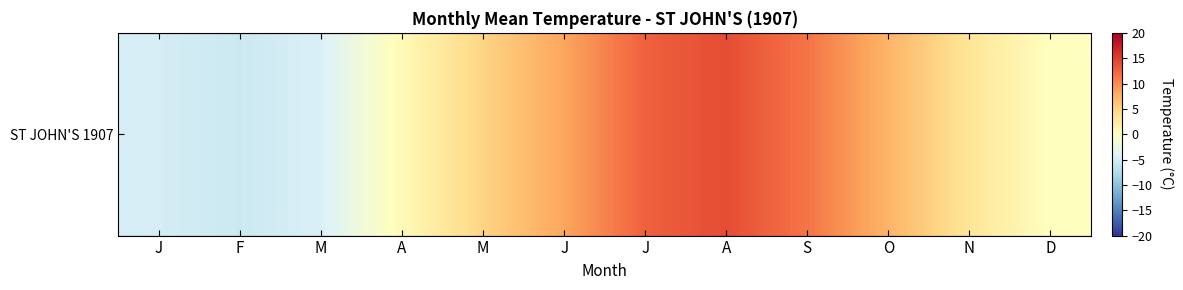

List the labels in order of value, largest first.

A, J, S, J, O, M, N, A, D, M, J, F